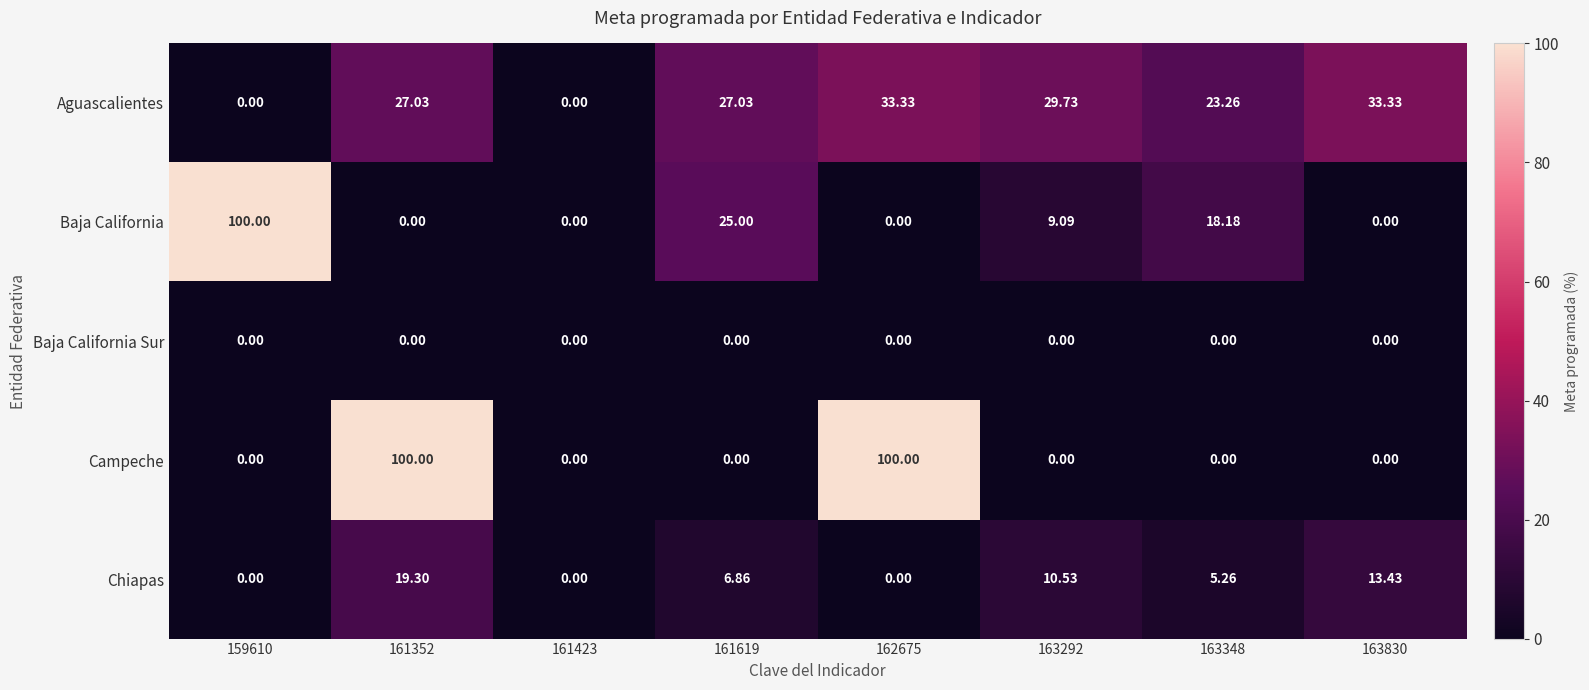

At how many categories does at least one series exceed 88?

3